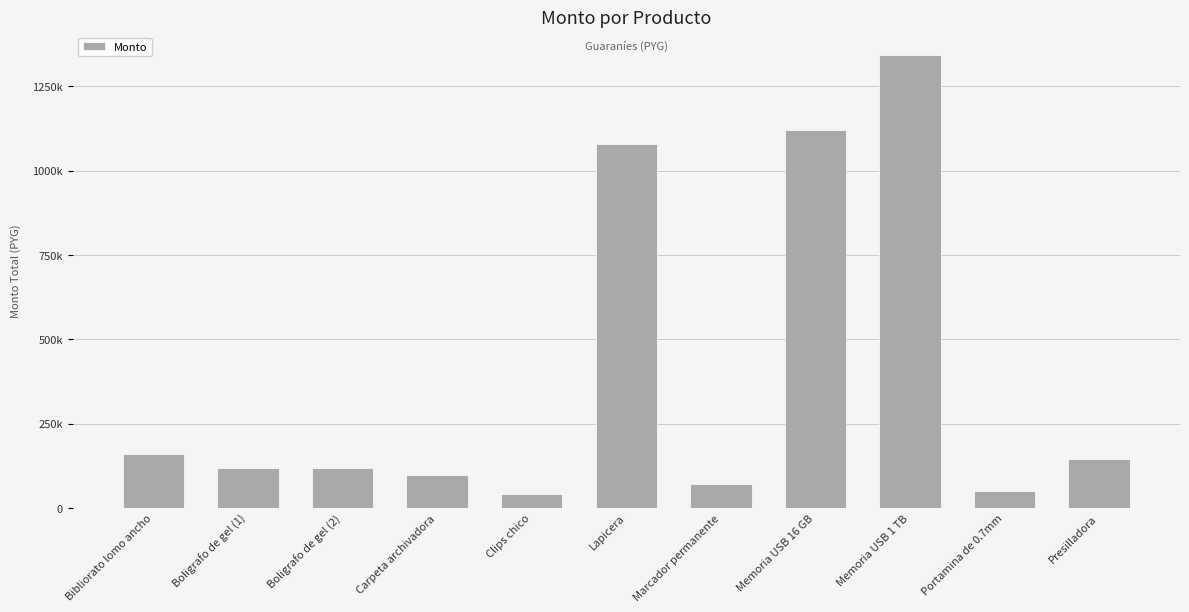

Is it true that the value at Boligrafo de gel (2) is 57934?

False